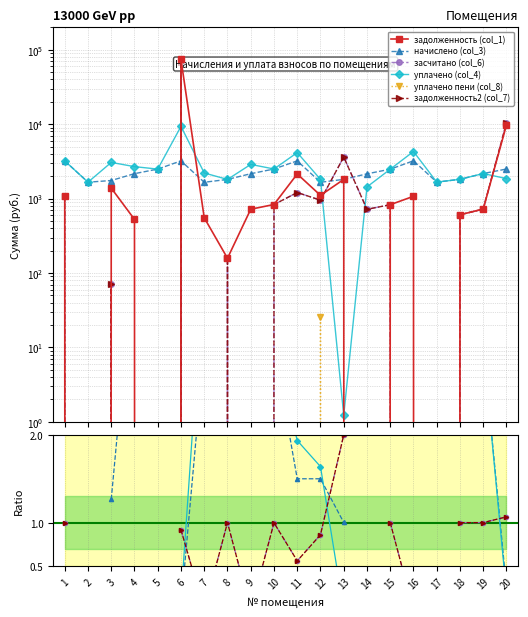

The value of уплачено (col_4) at 13 is 0.0. True or false?

False